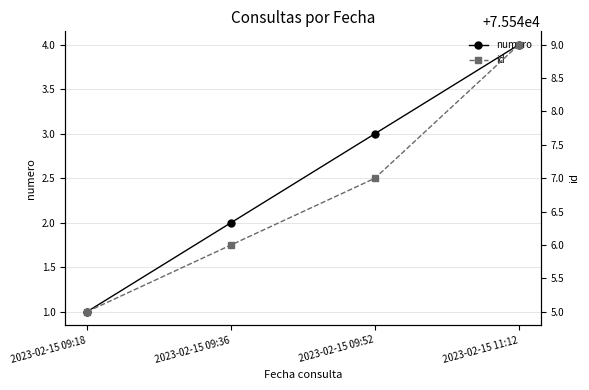

Reading right to left, what are all the values shown in this chart?

numero: 2023-02-15 11:12=4	2023-02-15 09:52=3	2023-02-15 09:36=2	2023-02-15 09:18=1
id: 2023-02-15 11:12=75549	2023-02-15 09:52=75547	2023-02-15 09:36=75546	2023-02-15 09:18=75545